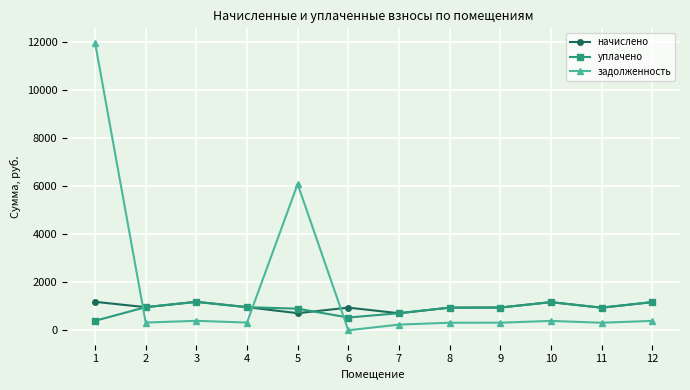

What is the average value of the начислено series?

987.1